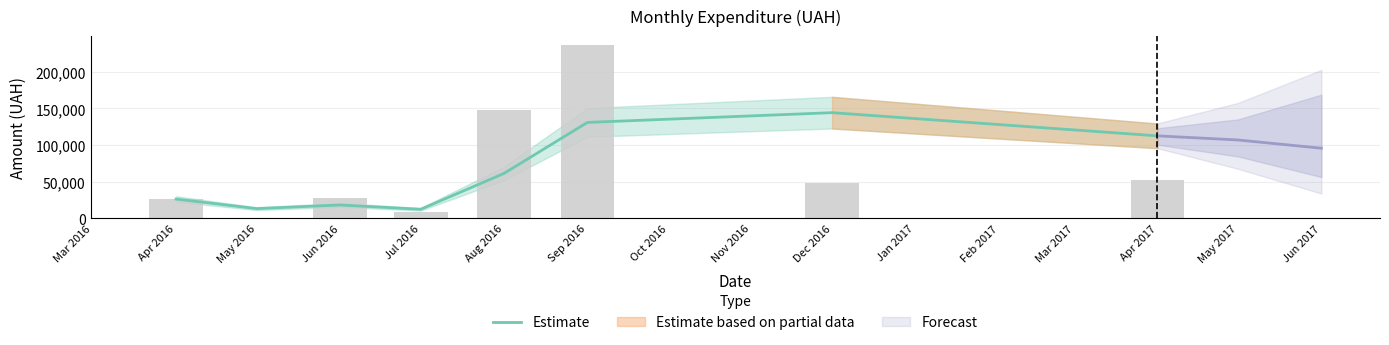

Count the number of values greater than 61346.

4